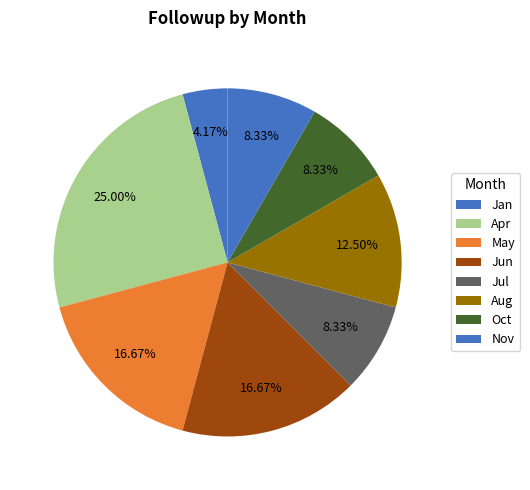

The Aug slice represents 1% of the pie. True or false?

False